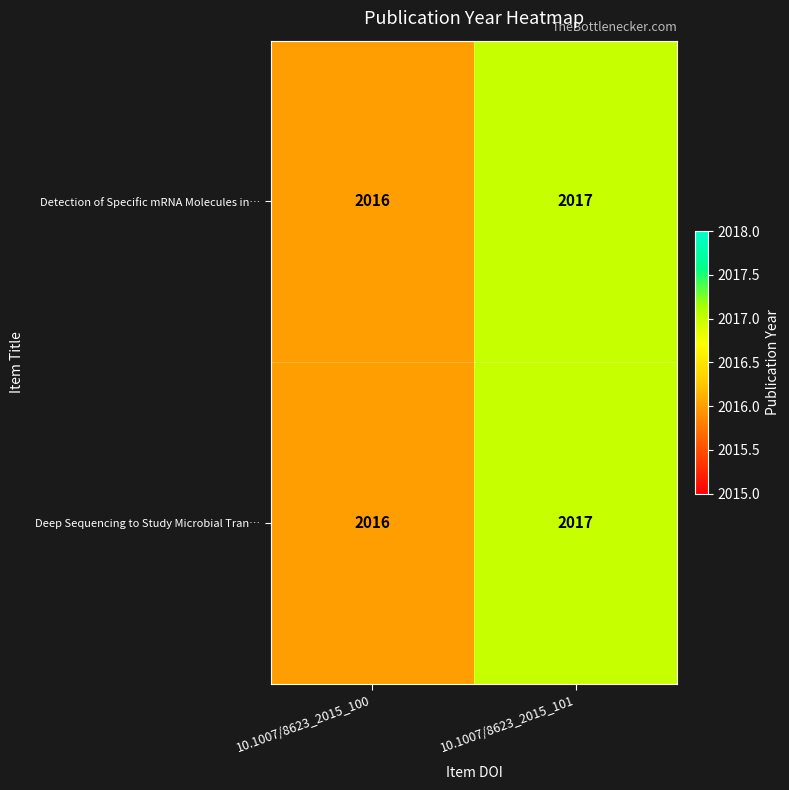

Which category has the lowest value across all series?

10.1007/8623_2015_100